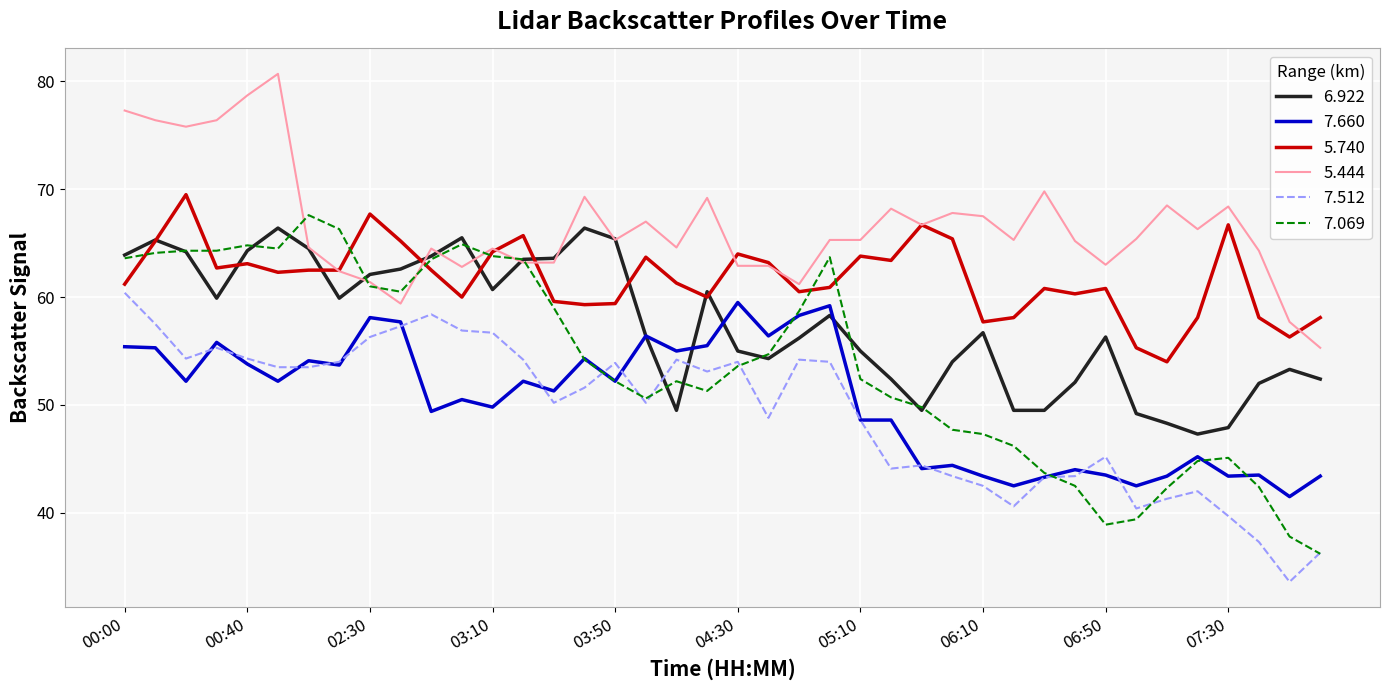

Does the chart display data point markers on the line(s)?

No